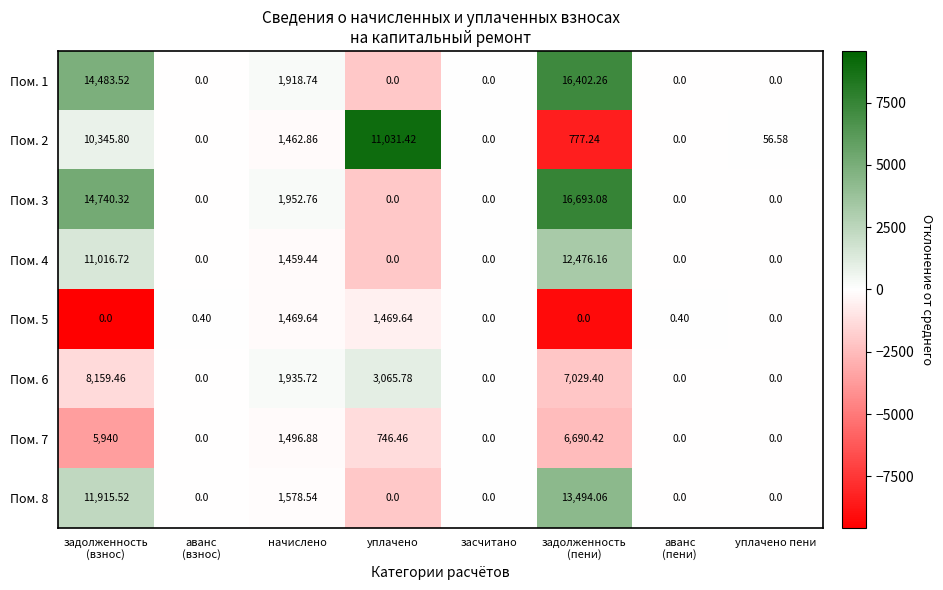

Which series has the widest spread of values?

Пом. 3